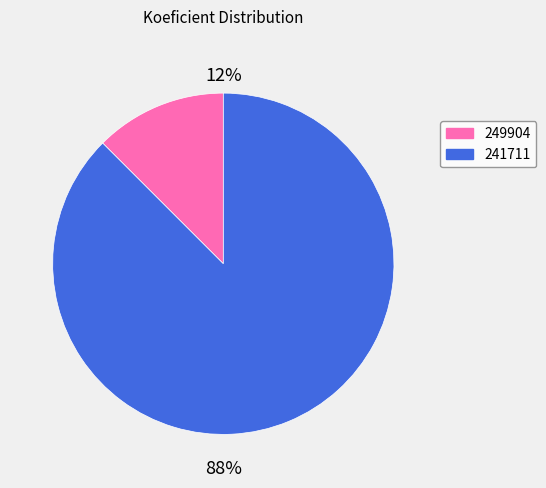

Which slice is the smallest?

249904